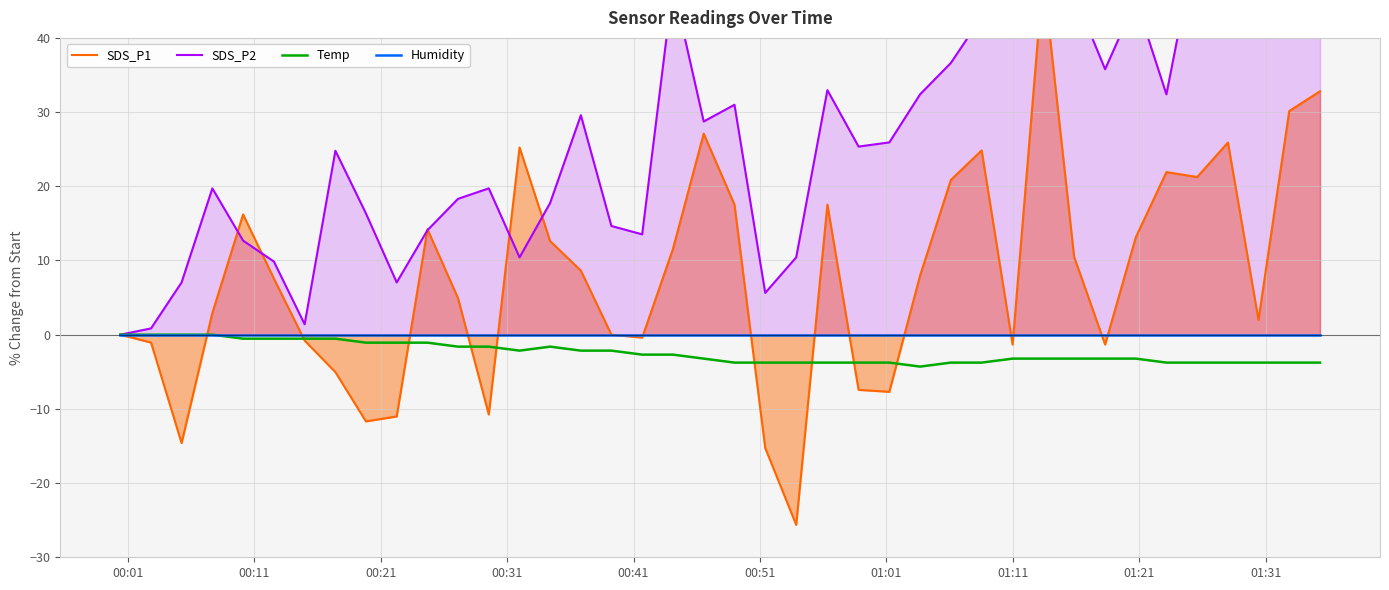

How many series are shown in this chart?

4